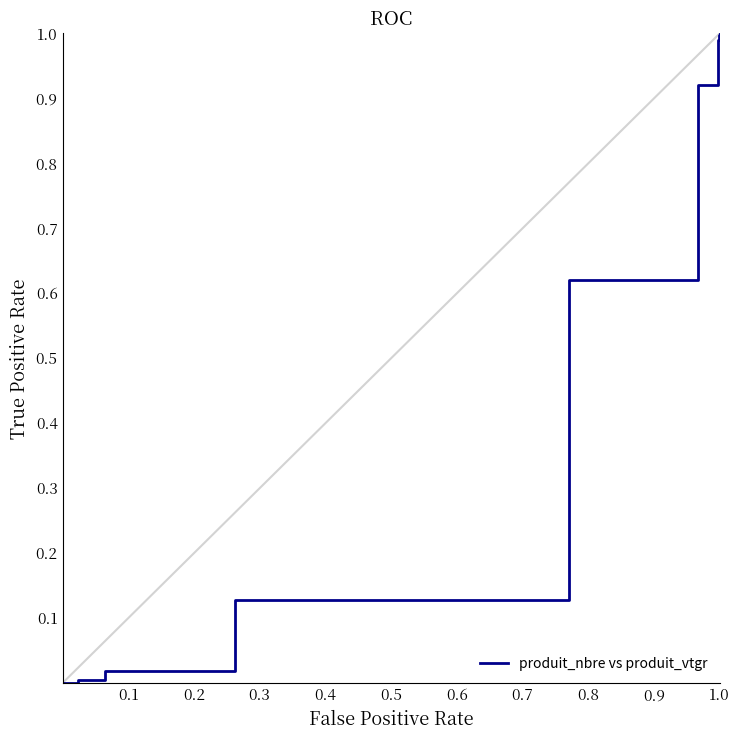

What is the maximum value shown in the chart?

1.0